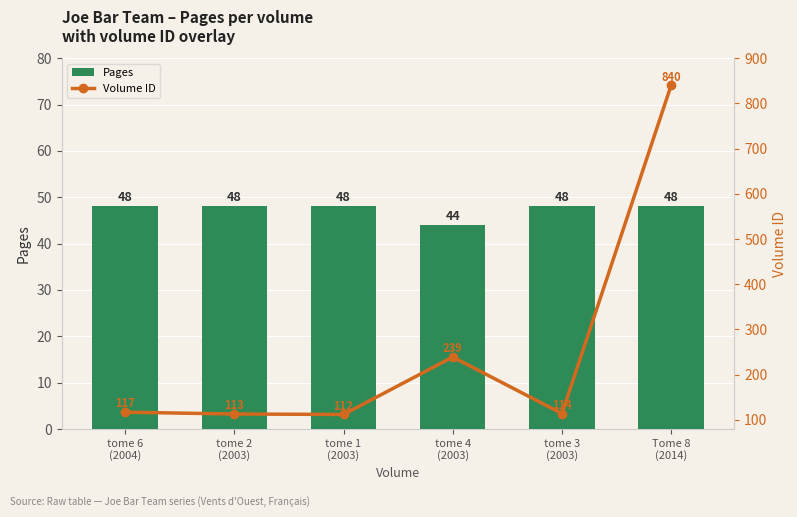

Reading right to left, extract all data points from this chart.

Pages: 48	48	44	48	48	48
Volume ID: 840	114	239	112	113	117